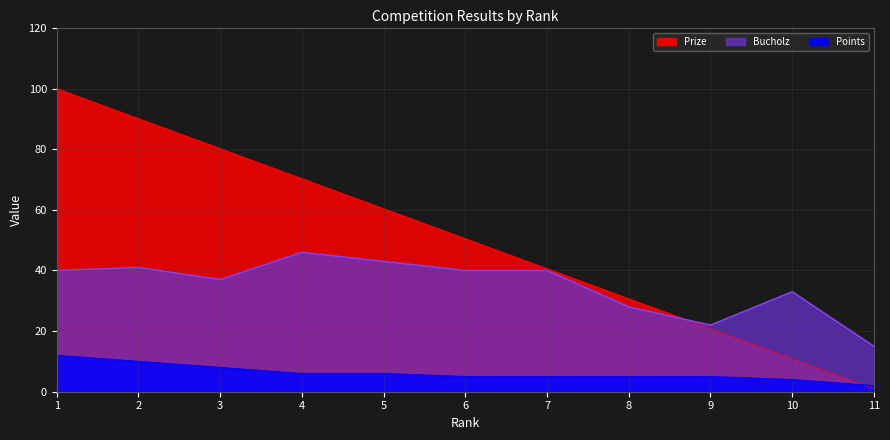

True or false: Bucholz and Prize intersect in this chart.

True